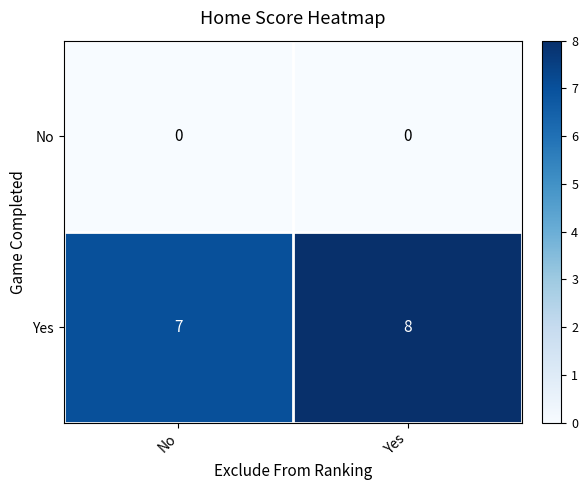

Between No and Yes, which series saw the biggest shift?

Yes